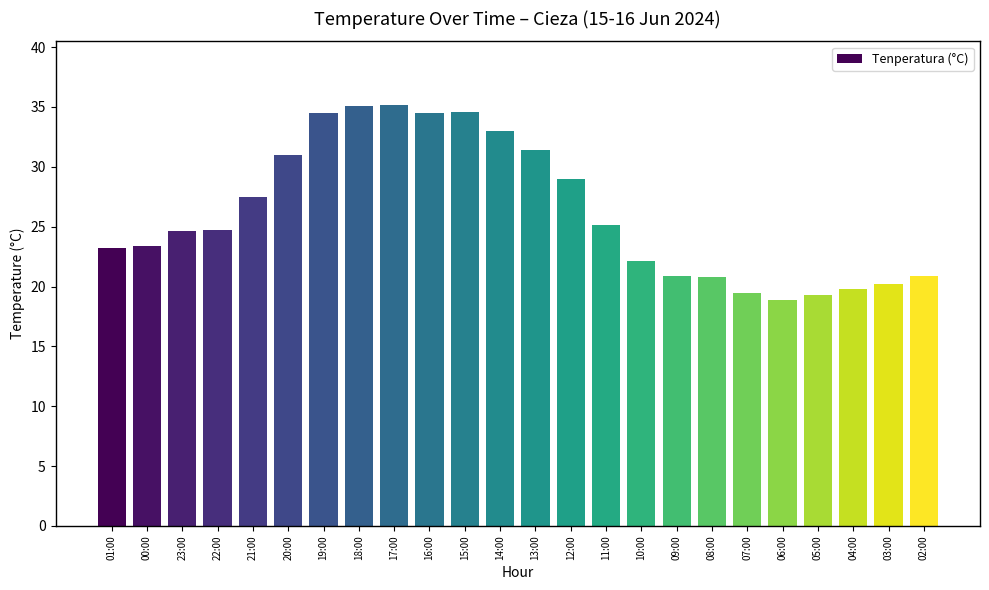

What position from the left is 00:00?

2